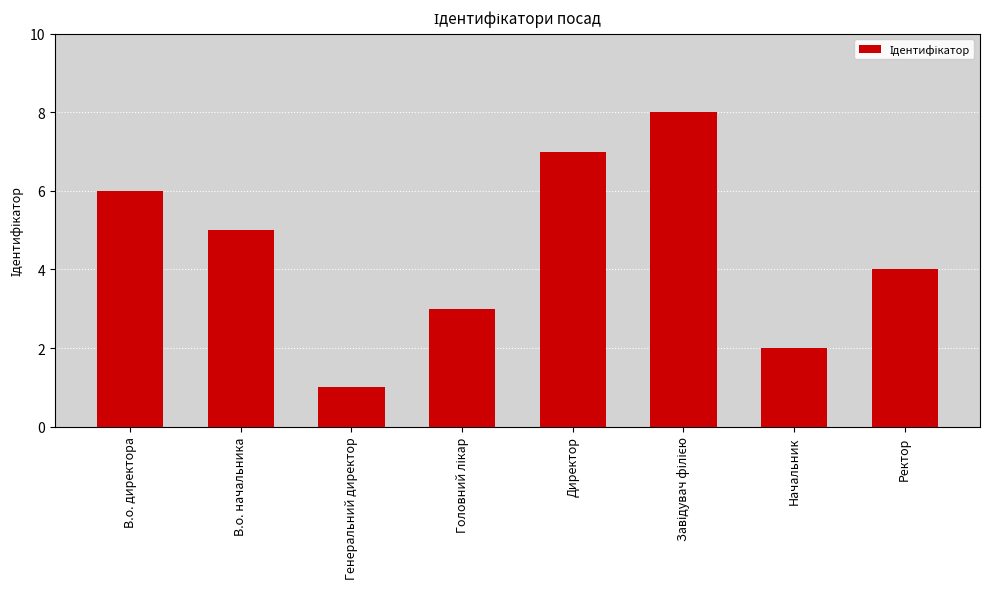

Between В.о. начальника and В.о. директора, which is larger?

В.о. директора